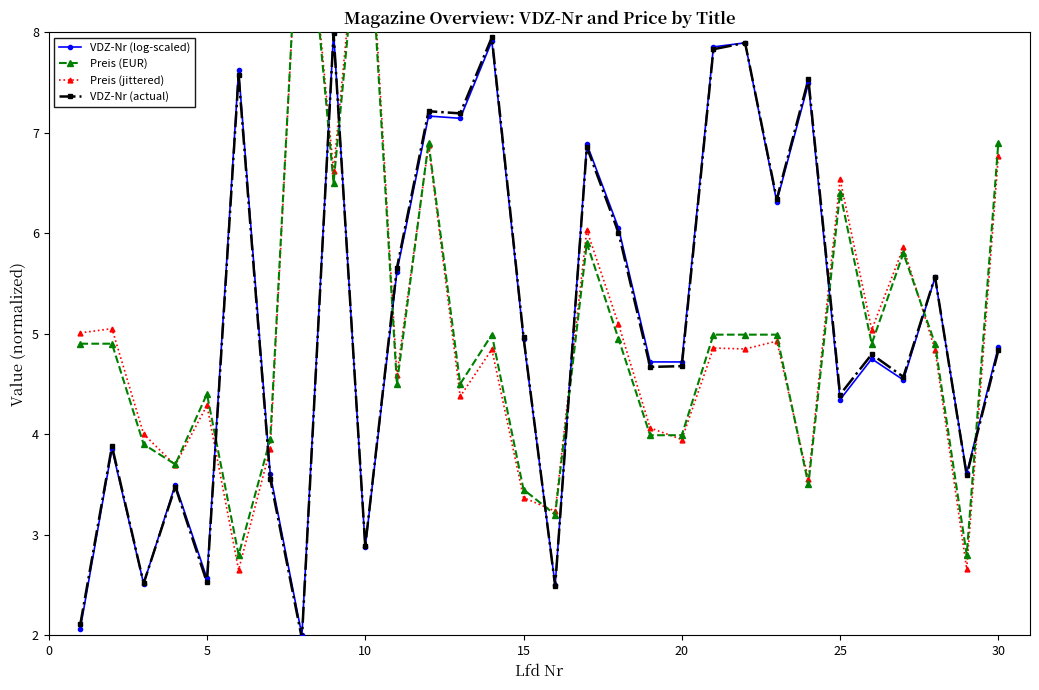

True or false: VDZ-Nr (actual) has more than 1 points higher than both neighbors.

True